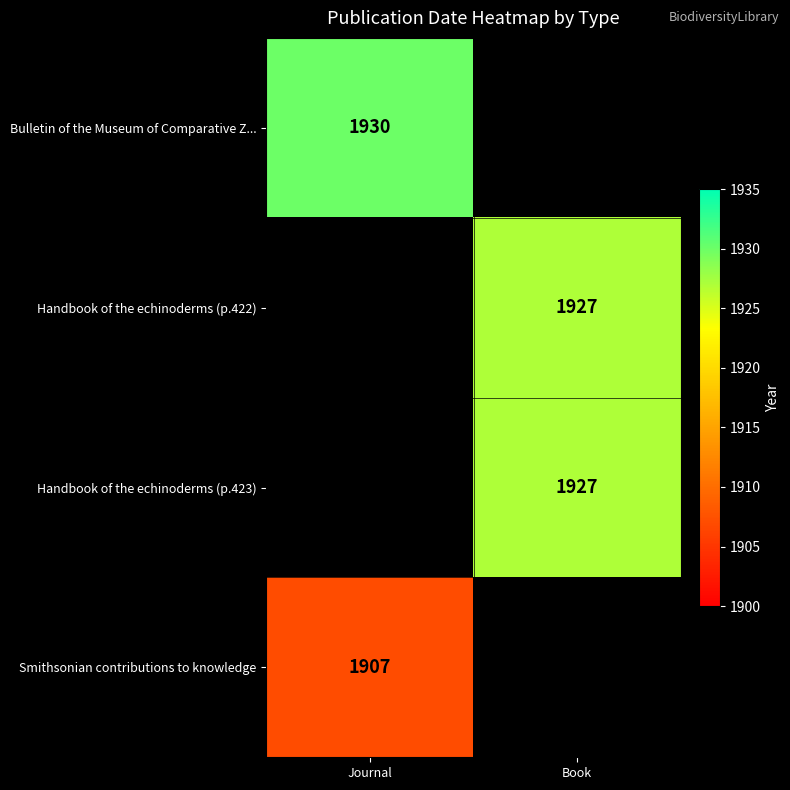

True or false: Bulletin of the Museum of Comparative Z... has a value of 2723.1 at Journal.

False